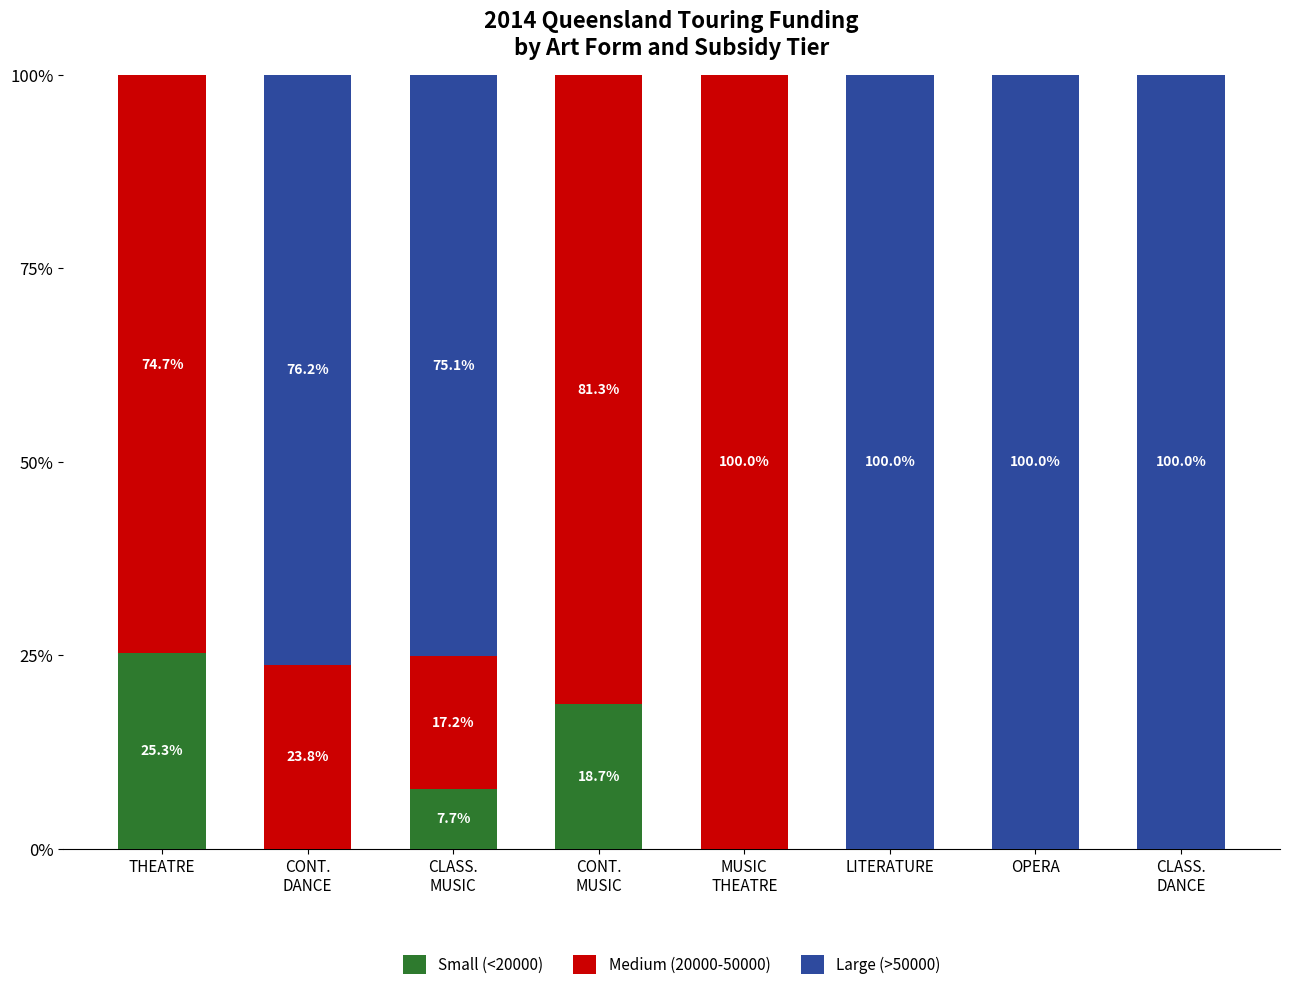

The Small (<20000) series shows 11.7 at THEATRE. True or false?

False